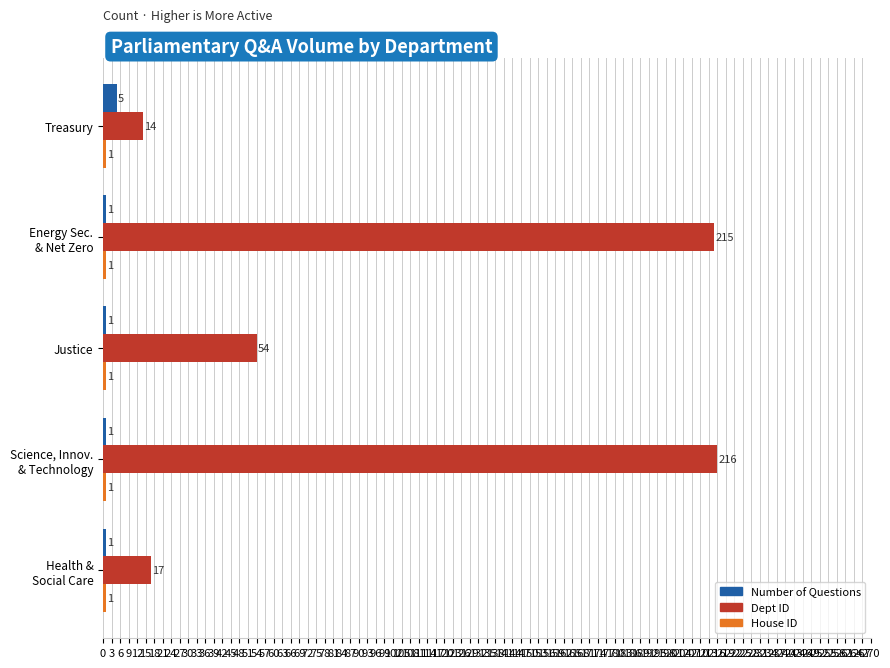

What is the difference between the highest and lowest values at Treasury?

13